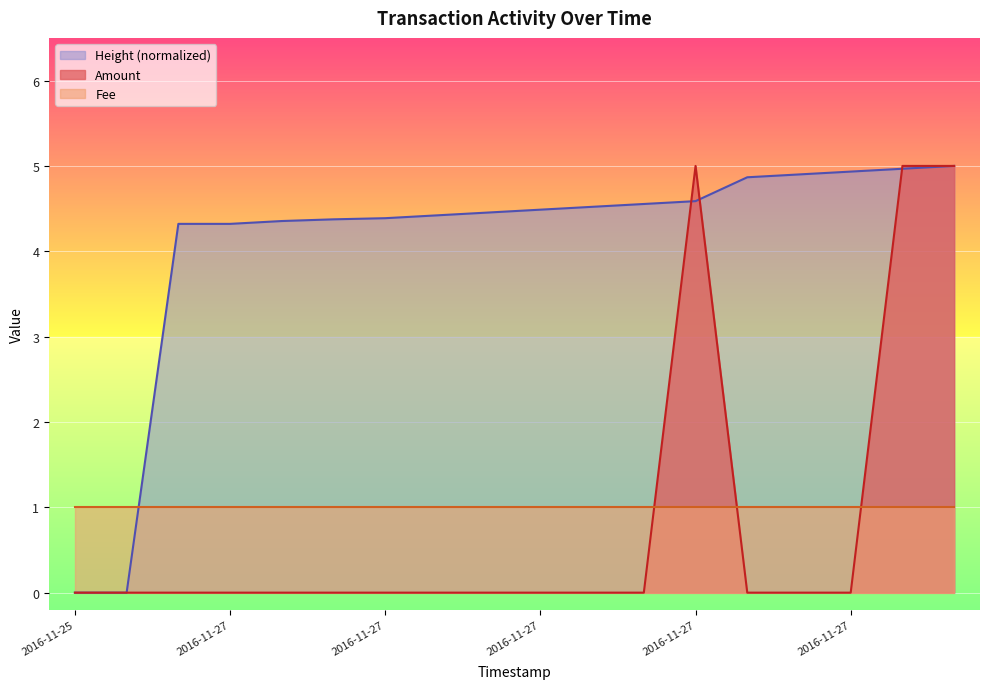

What is the label of the 4th point from the left?

2016-11-27